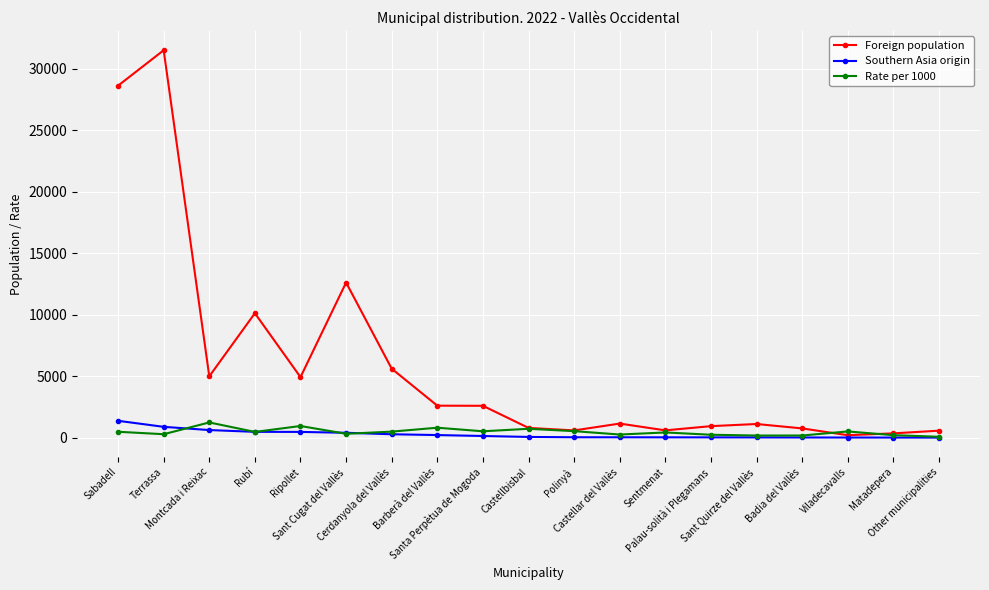

What is the smallest value displayed?

4